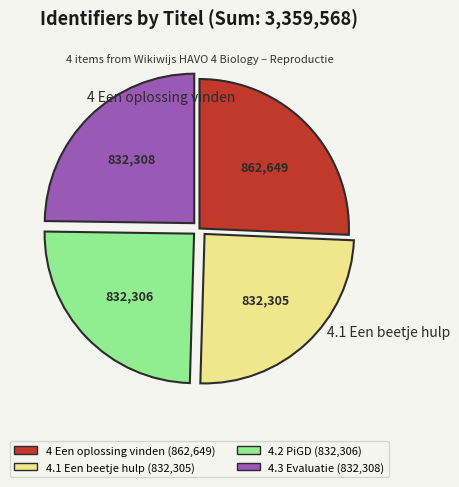

Is there a majority slice in this chart?

No